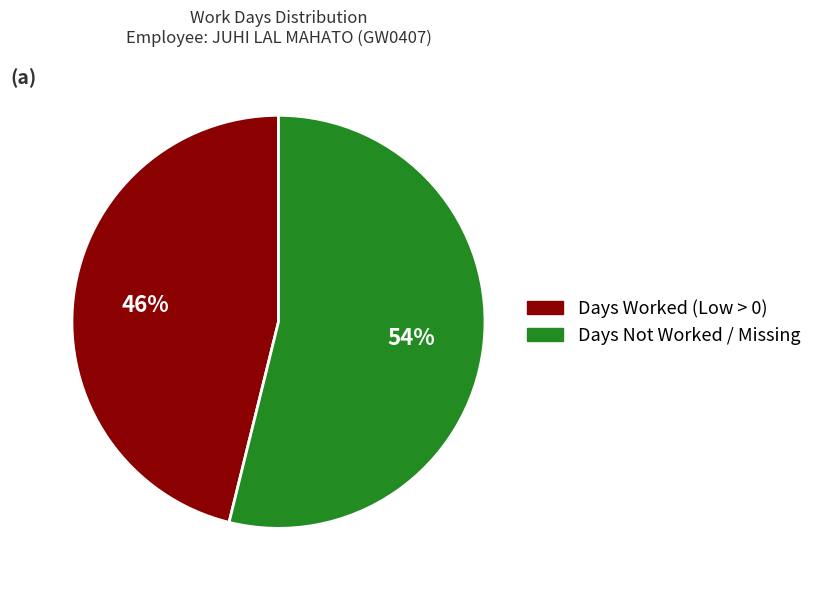

To the nearest percent, what is the average slice percentage?

50%